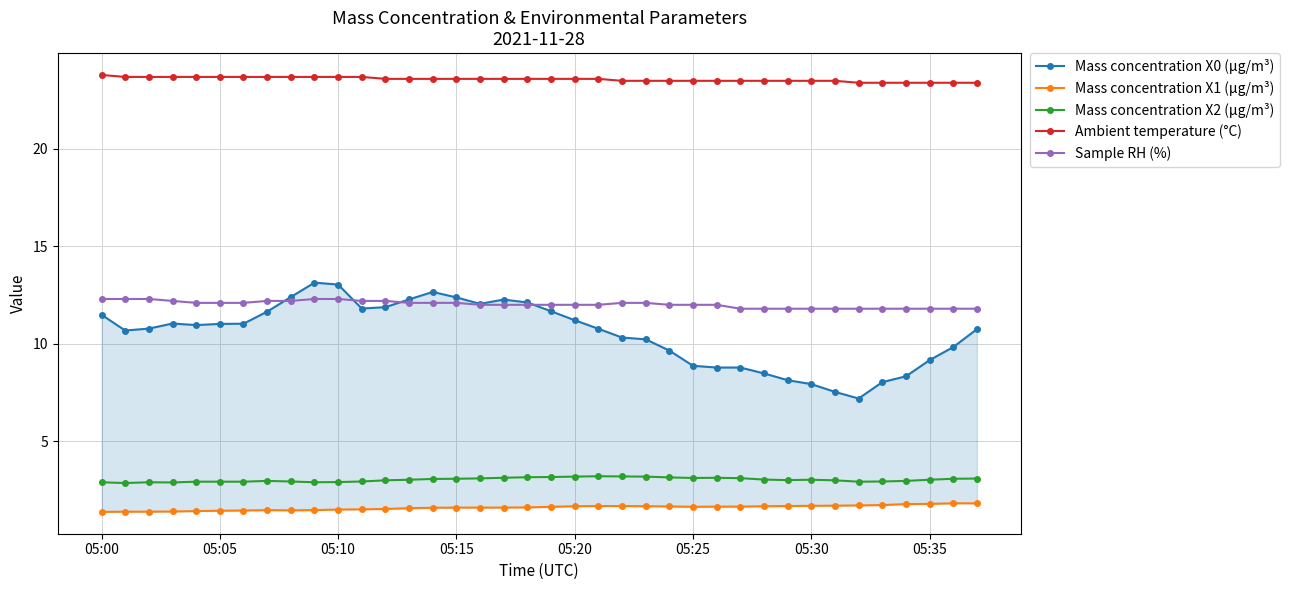

What is the lowest value of the Ambient temperature (°C) series?

23.4